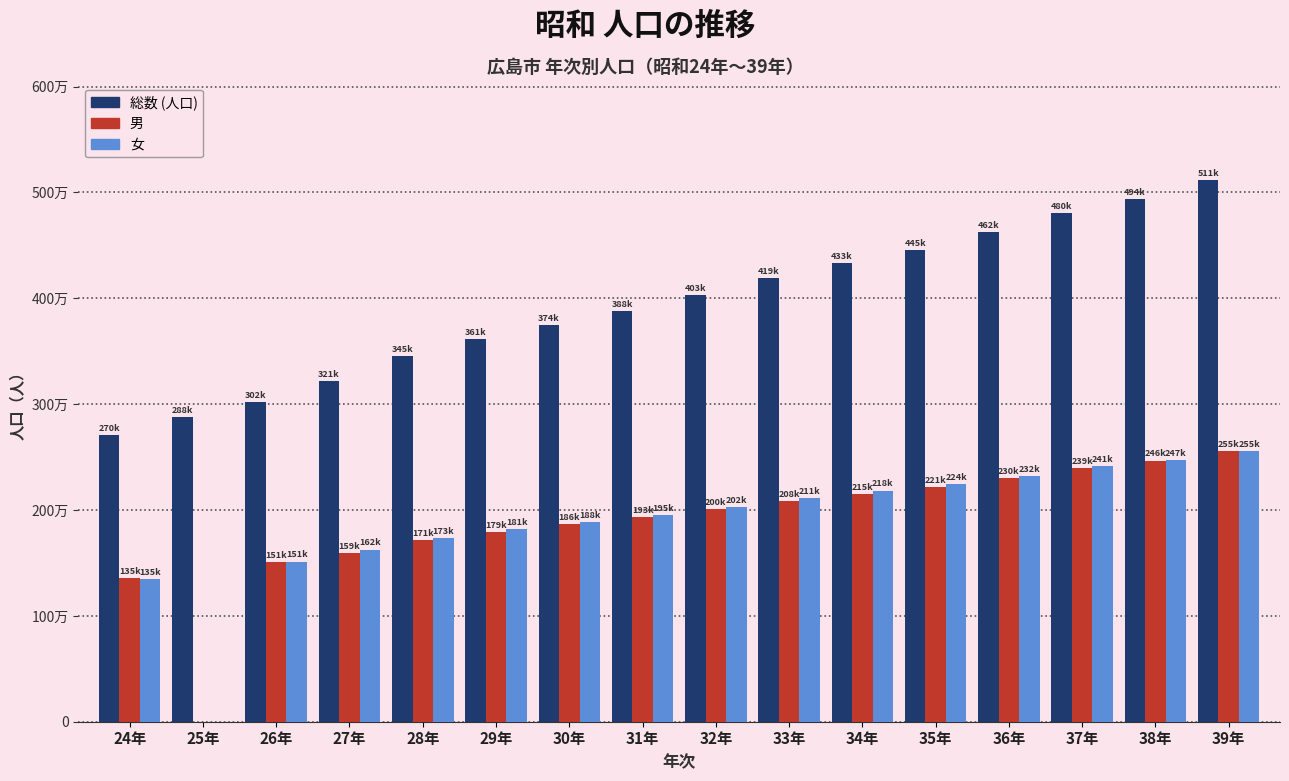

At 35年, list the series in order from largest to smallest.

総数 (人口), 女, 男